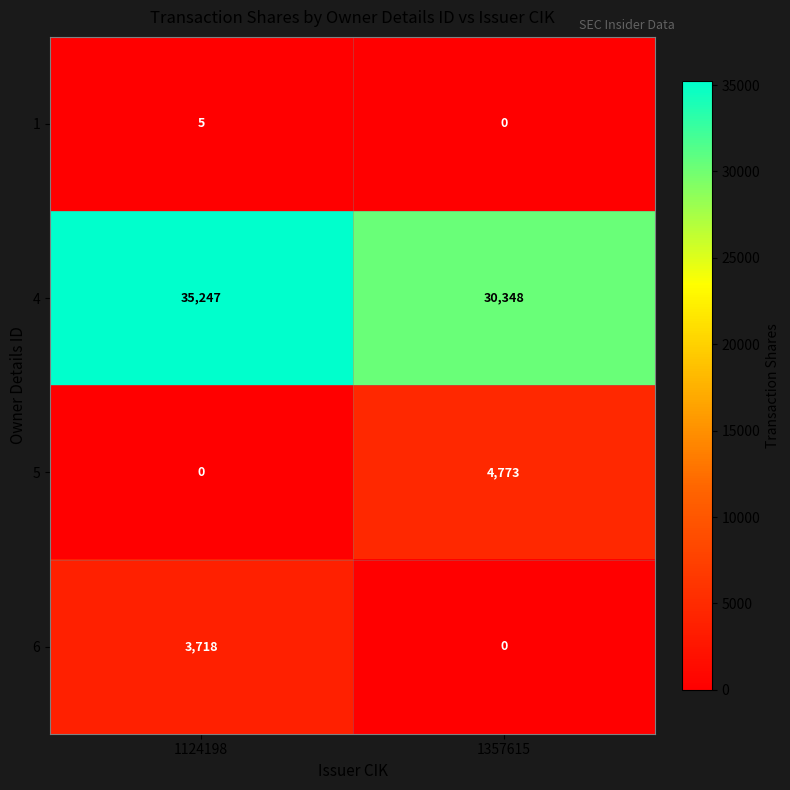

At which category does the chart reach its peak across all series?

1124198